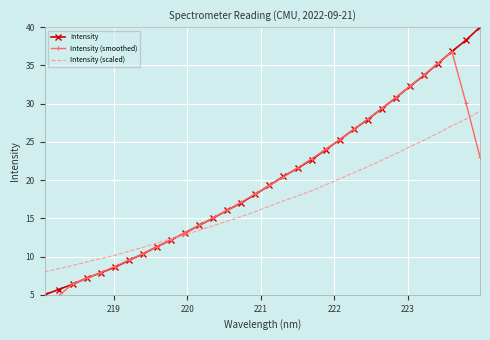

How many lines are shown in the chart?

3